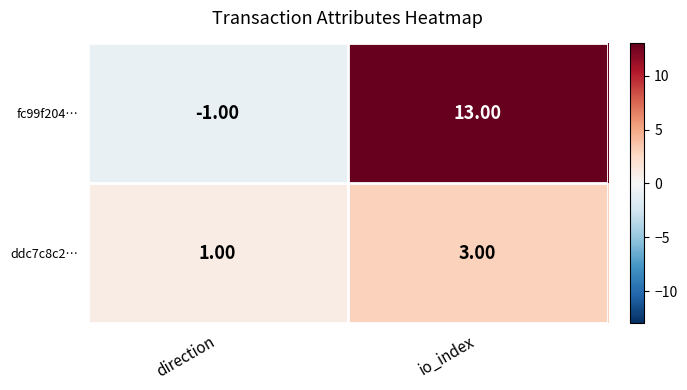

At which label is fc99f204… closest to 6?

direction